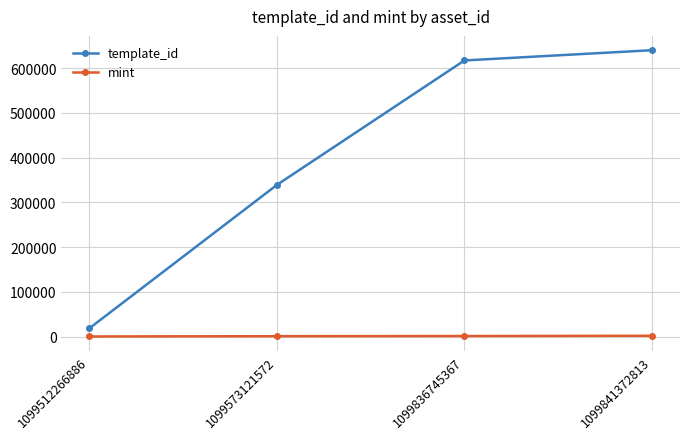

The template_id series shows 1095179 at 1099841372813. True or false?

False